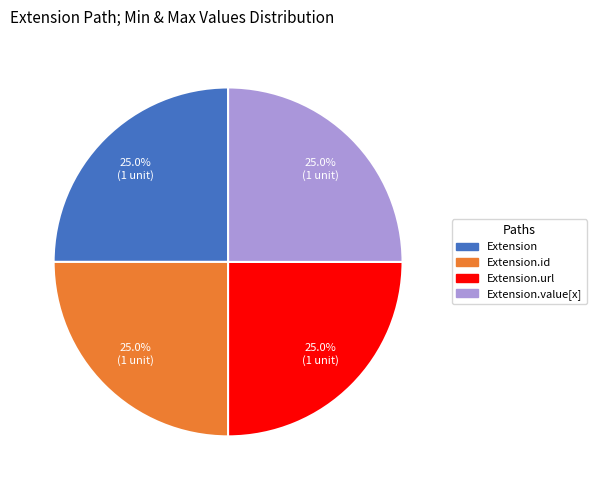

What percentage is NOT represented by Extension.id?

75.0%